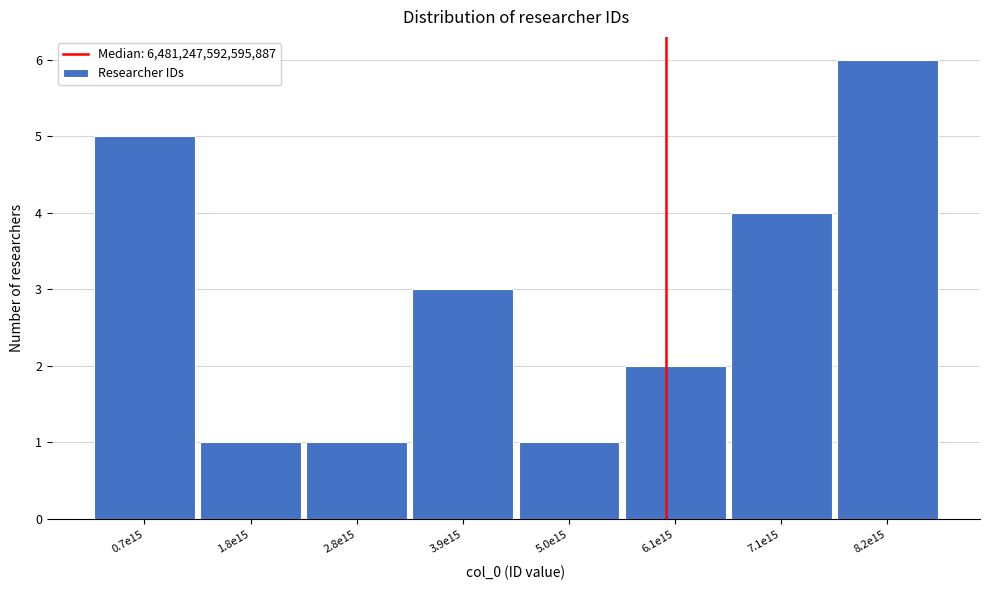

Reading left to right, what are all the values shown in this chart?

5	1	1	3	1	2	4	6